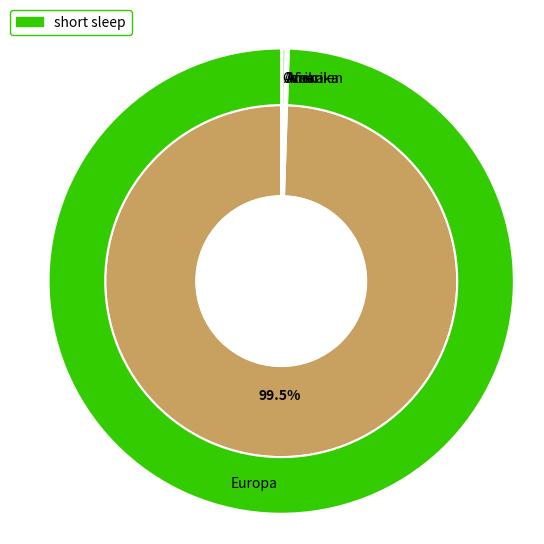

To the nearest percent, what is the combined percentage of Europa and Ozeanien?

100%